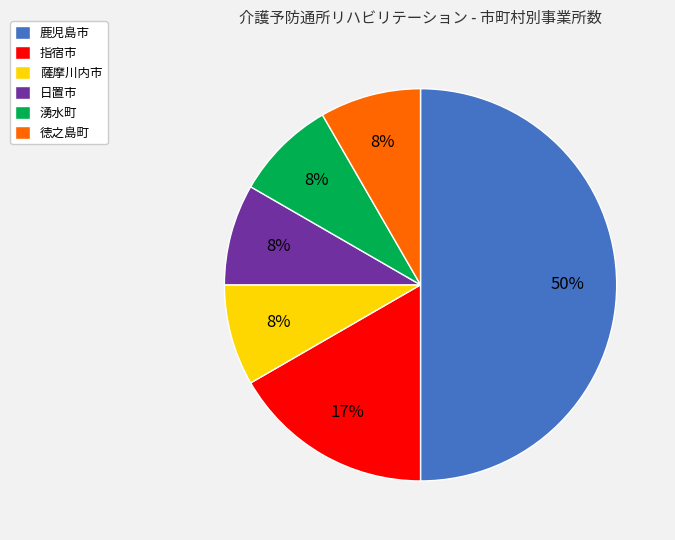

To the nearest percent, what is the difference between the largest and smallest slice percentages?

42%